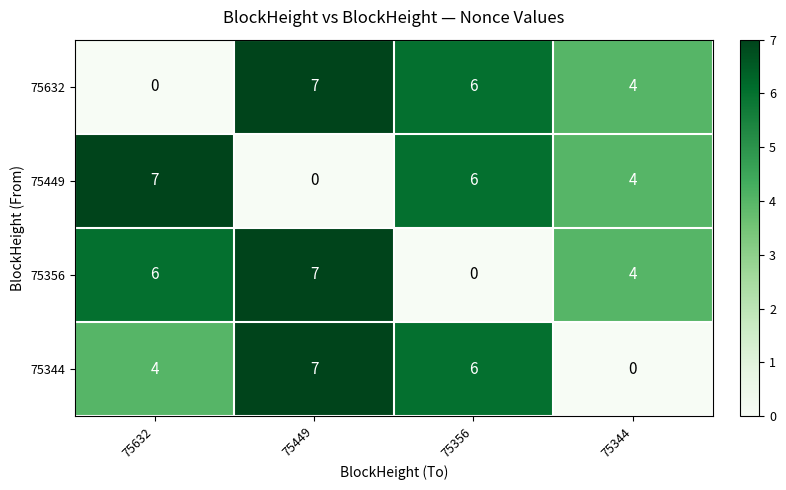

What is the highest value of the 75344 series?

7